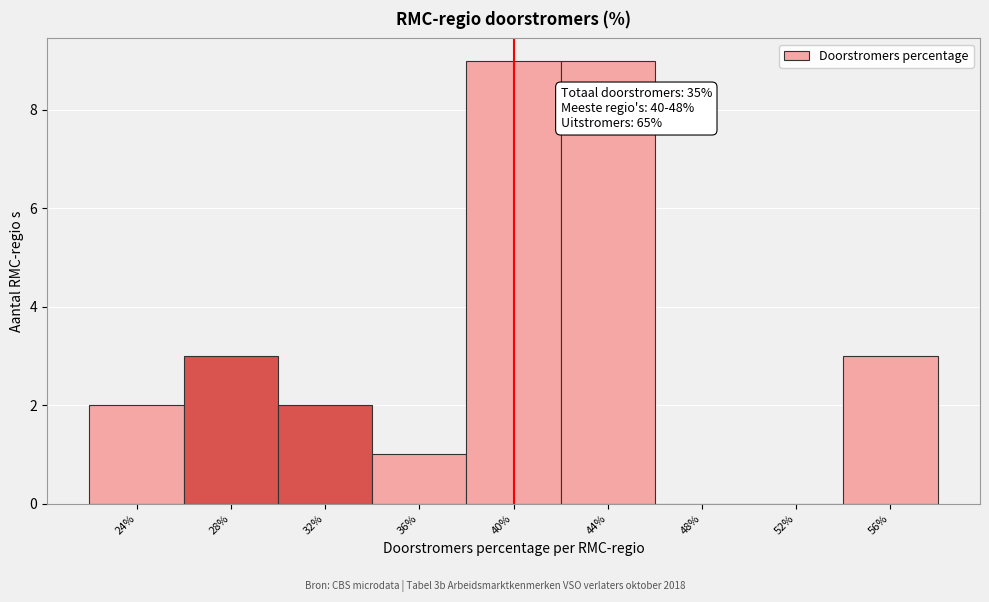

Reading left to right, what are all the values shown in this chart?

24%=2	28%=3	32%=2	36%=1	40%=9	44%=9	48%=0	52%=0	56%=3